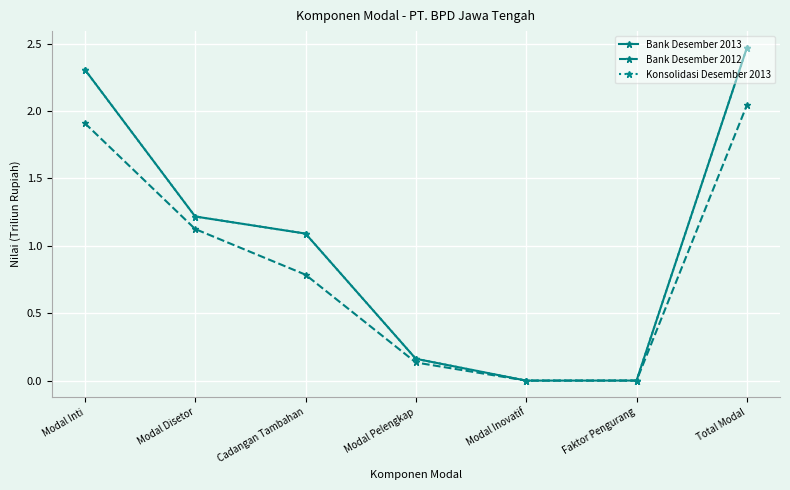

At which label is Bank Desember 2013 closest to 1?

Cadangan Tambahan